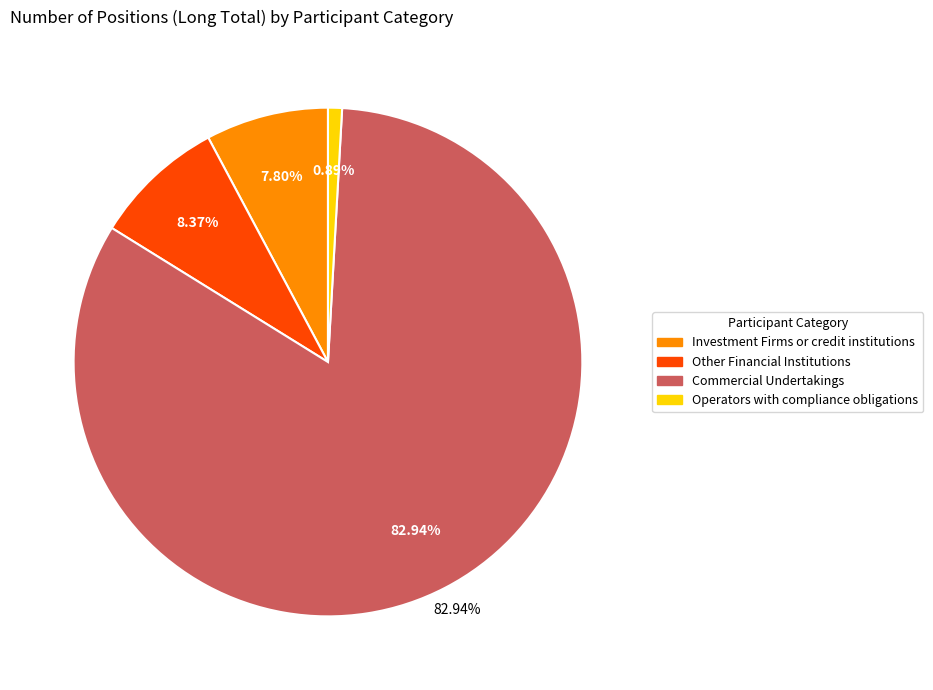

Is there a majority slice in this chart?

Yes